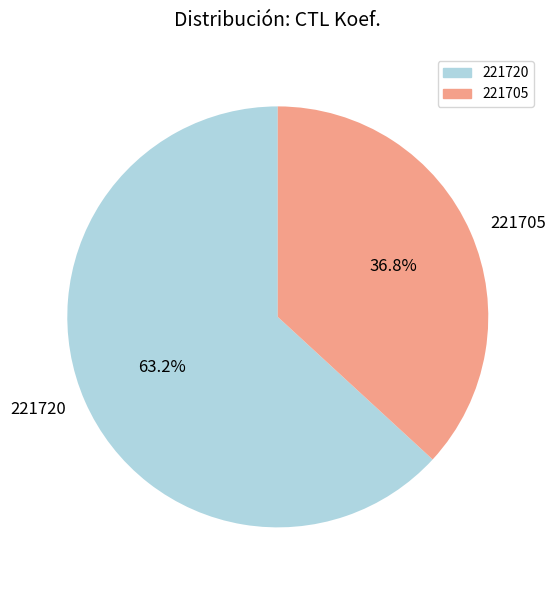

Is there a majority slice in this chart?

Yes